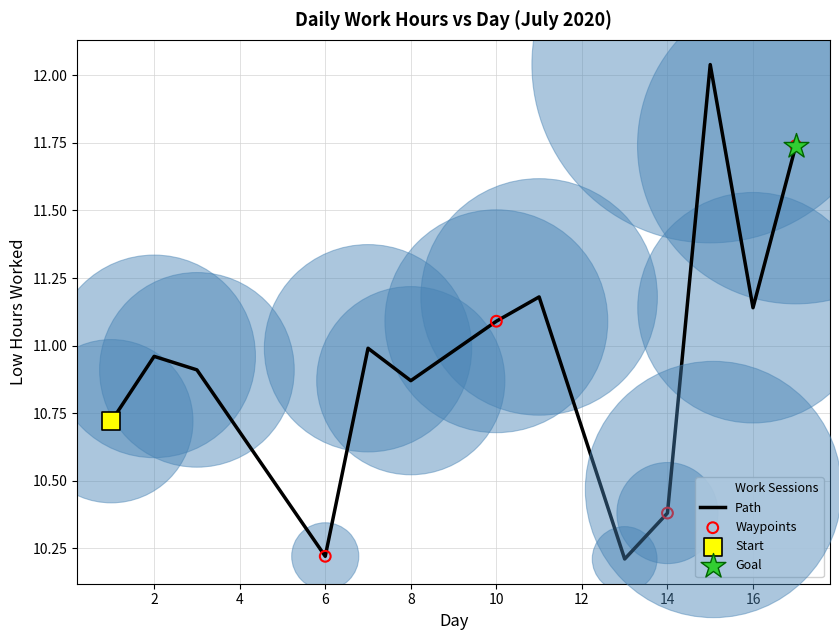

What is the difference between the maximum and minimum values?

1.8